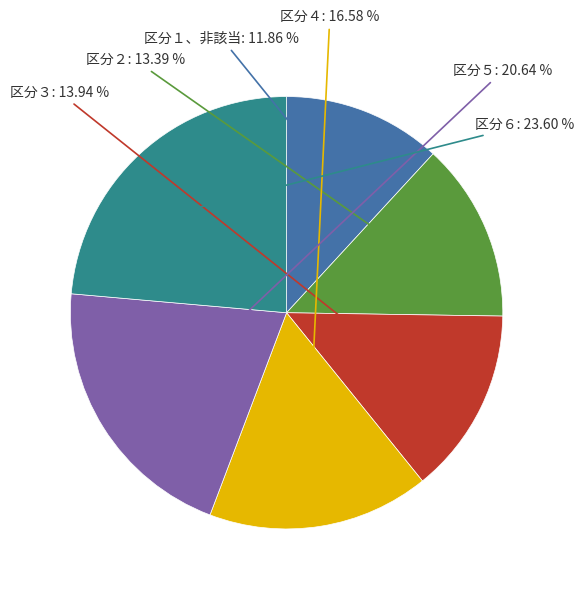

How many slices are in this pie chart?

6